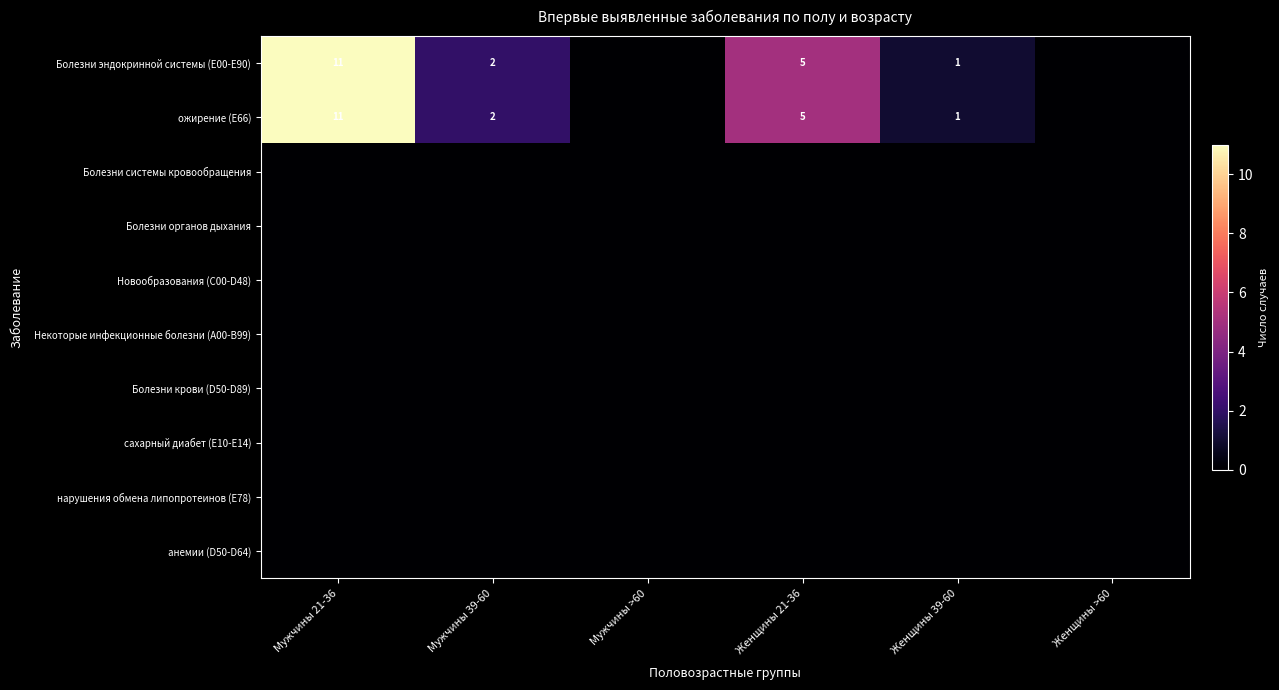

Which series changed the most between Мужчины >60 and Женщины >60?

Болезни эндокринной системы (Е00-Е90)